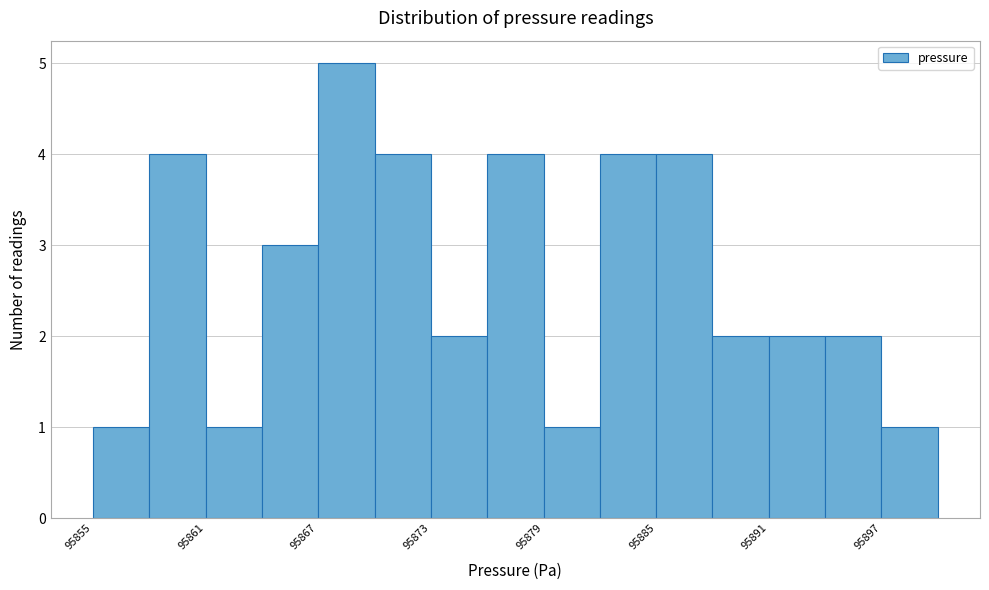

Around what value on the x-axis is the tallest bar? Give the approximate position of its centre, as read against the axis.

95869